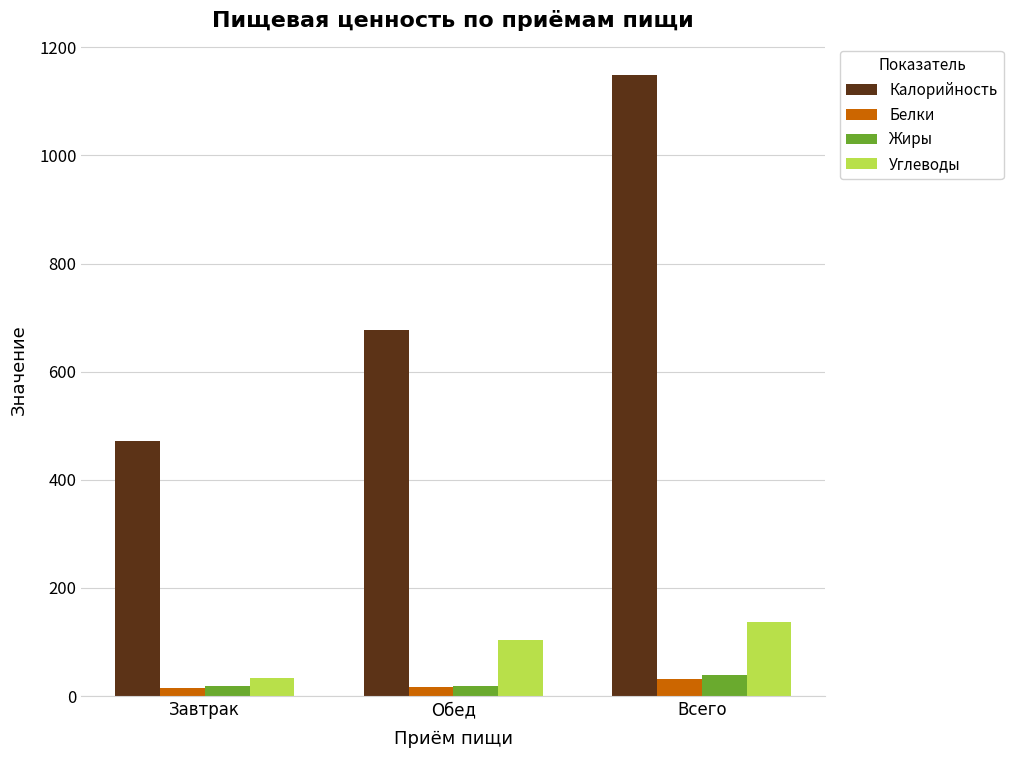

What is the total value across all series at Завтрак?

540.2